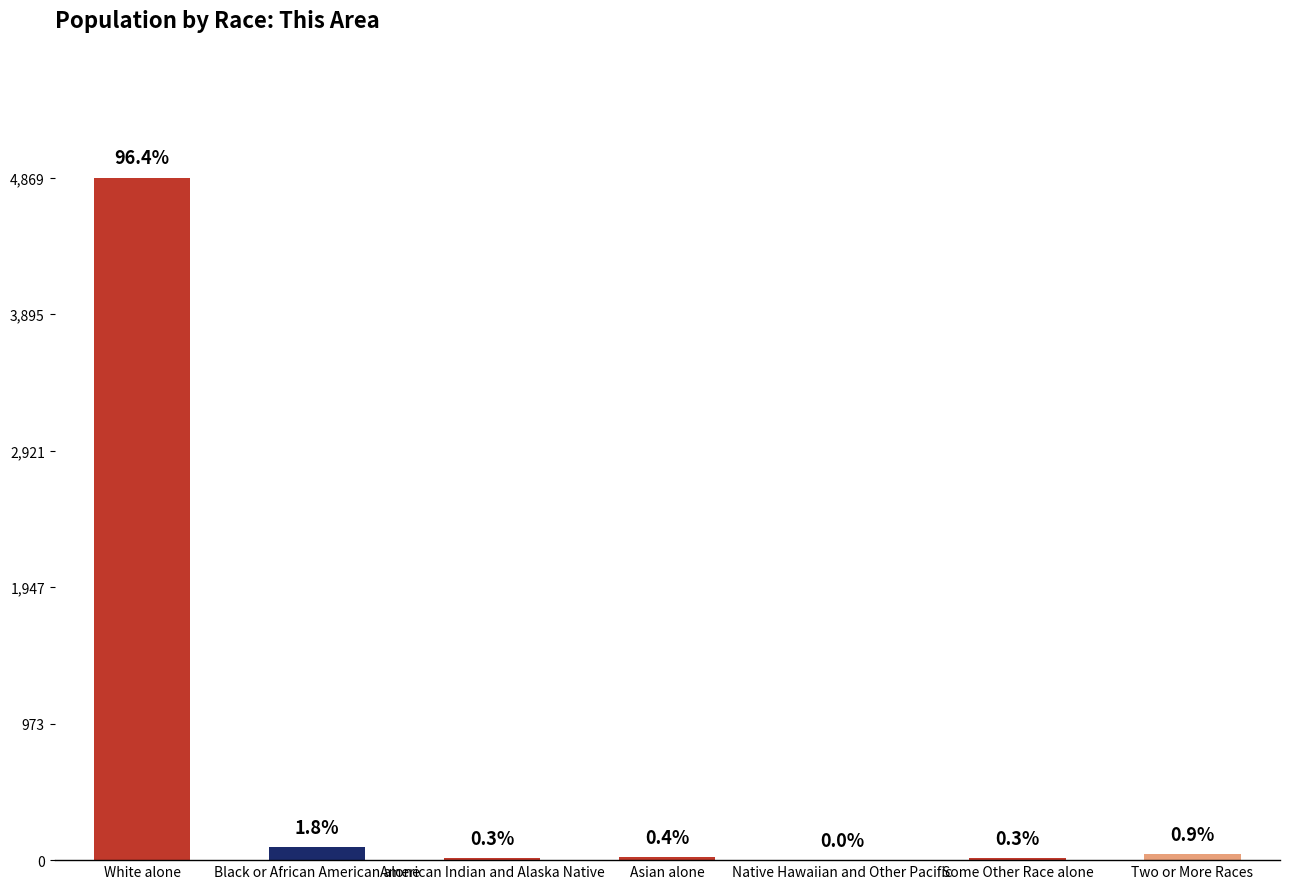

Are the bars grouped side by side (vs. stacked)?

No